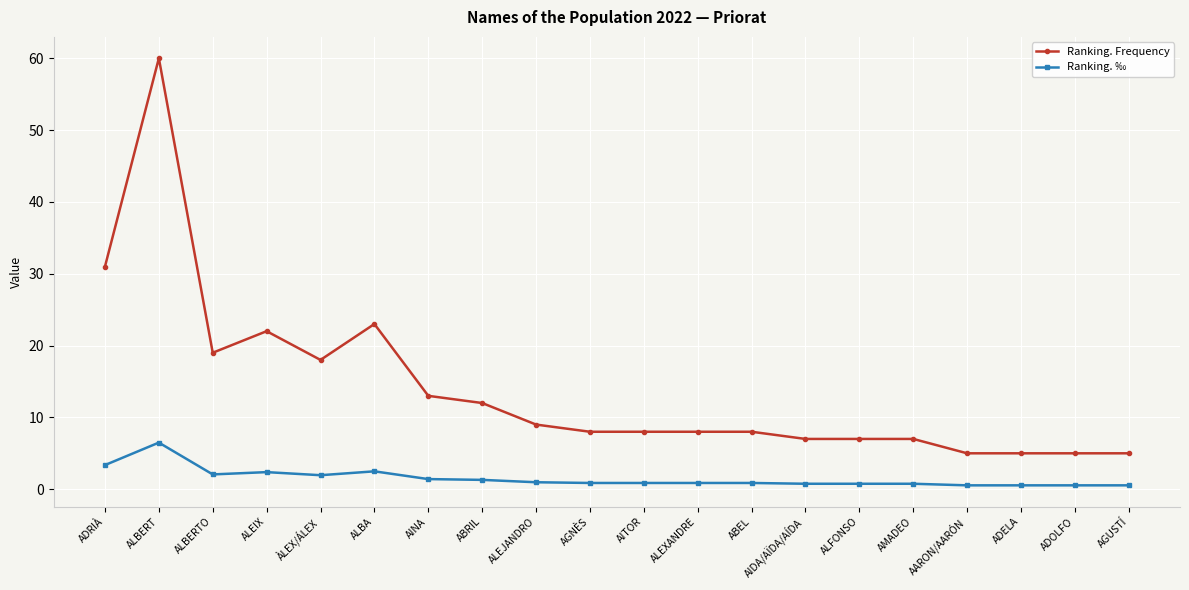

Where is Ranking. Frequency nearest to the value 32?

ADRIÀ